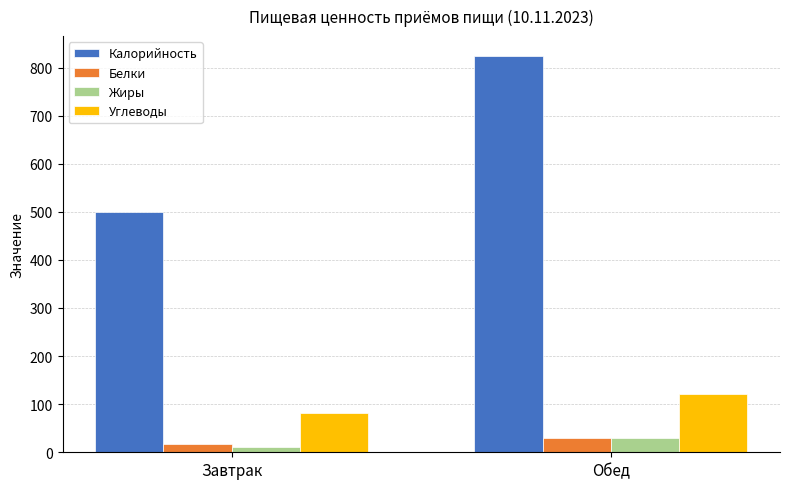

How many series are shown in this chart?

4